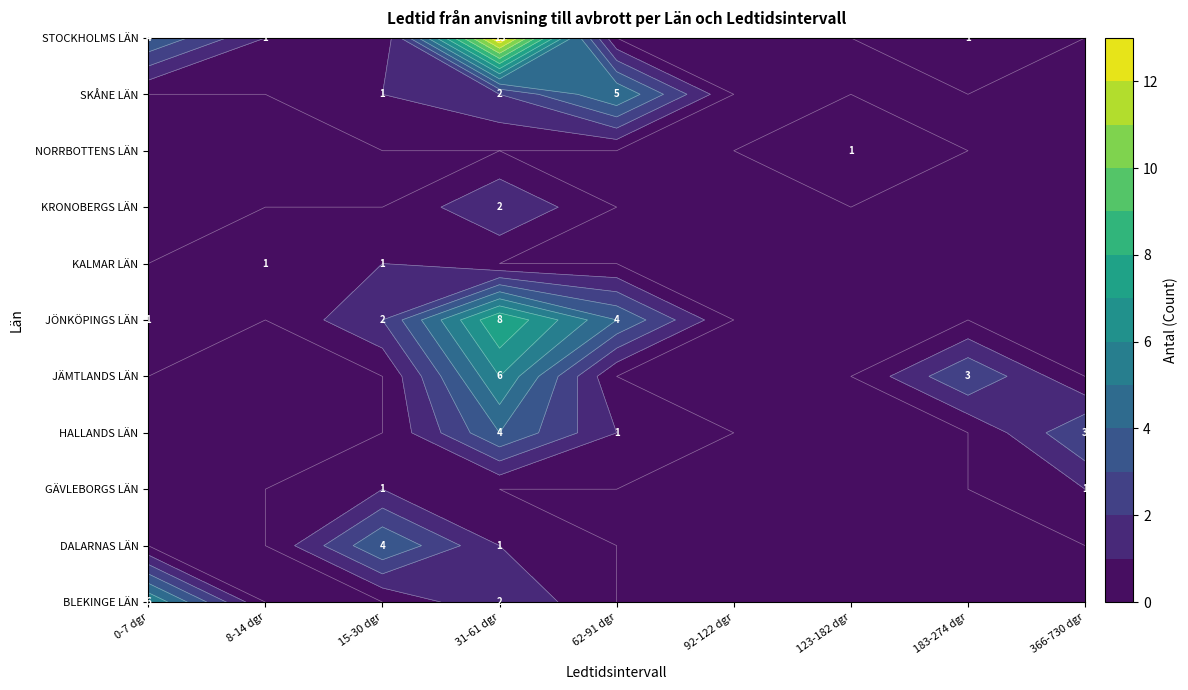

At 15-30 dgr, list the series in order from largest to smallest.

DALARNAS LÄN, JÖNKÖPINGS LÄN, GÄVLEBORGS LÄN, KALMAR LÄN, SKÅNE LÄN, BLEKINGE LÄN, HALLANDS LÄN, JÄMTLANDS LÄN, KRONOBERGS LÄN, NORRBOTTENS LÄN, STOCKHOLMS LÄN